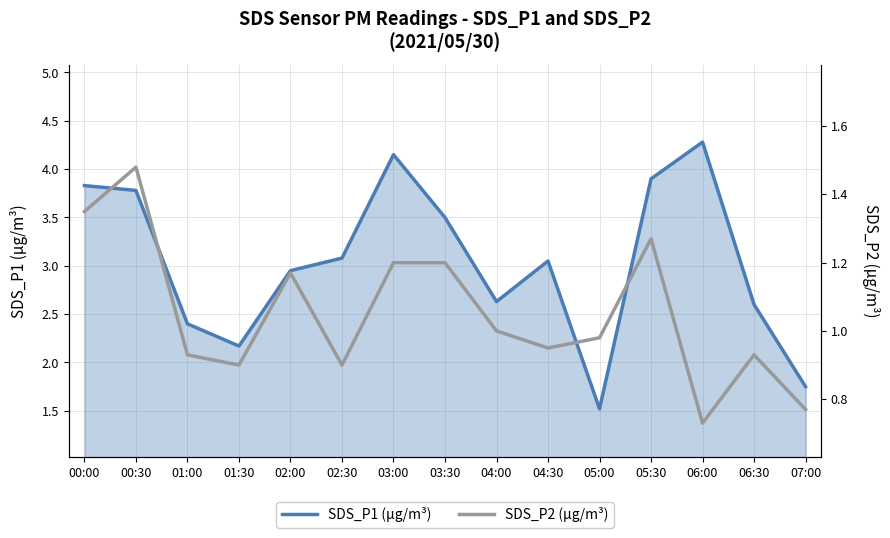

Reading left to right, what are all the values shown in this chart?

SDS_P1 (µg/m³): 00:00=3.8	00:30=3.8	01:00=2.4	01:30=2.2	02:00=3.0	02:30=3.1	03:00=4.2	03:30=3.5	04:00=2.6	04:30=3.0	05:00=1.5	05:30=3.9	06:00=4.3	06:30=2.6	07:00=1.8
SDS_P2 (µg/m³): 00:00=1.4	00:30=1.5	01:00=0.9	01:30=0.9	02:00=1.2	02:30=0.9	03:00=1.2	03:30=1.2	04:00=1.0	04:30=0.9	05:00=1.0	05:30=1.3	06:00=0.7	06:30=0.9	07:00=0.8